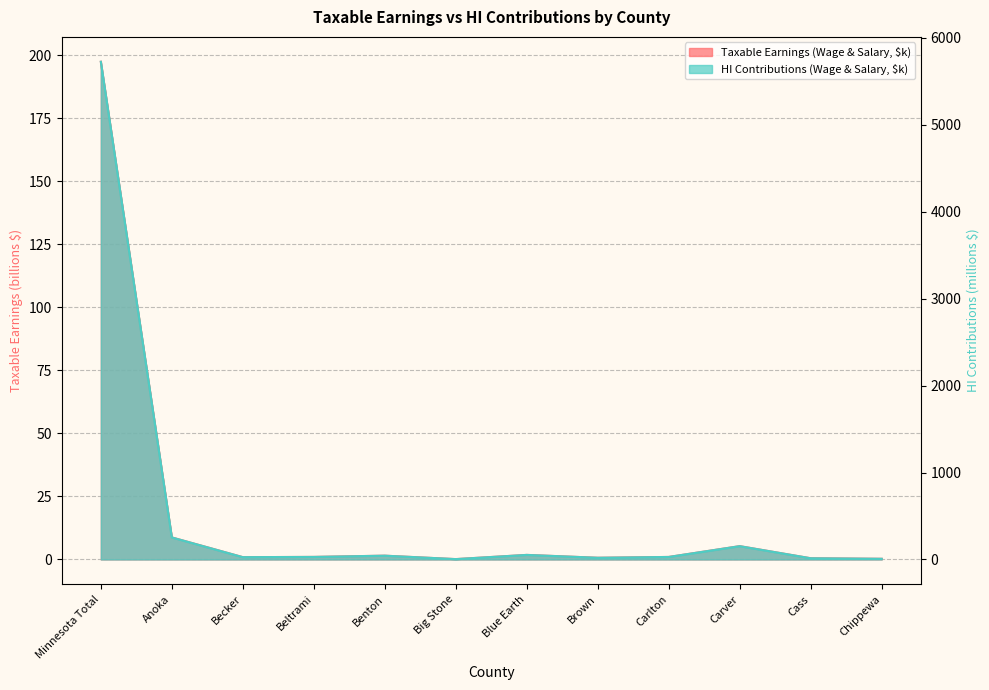

At which label is HI Contributions (Wage & Salary, $k) closest to 2864?

Anoka